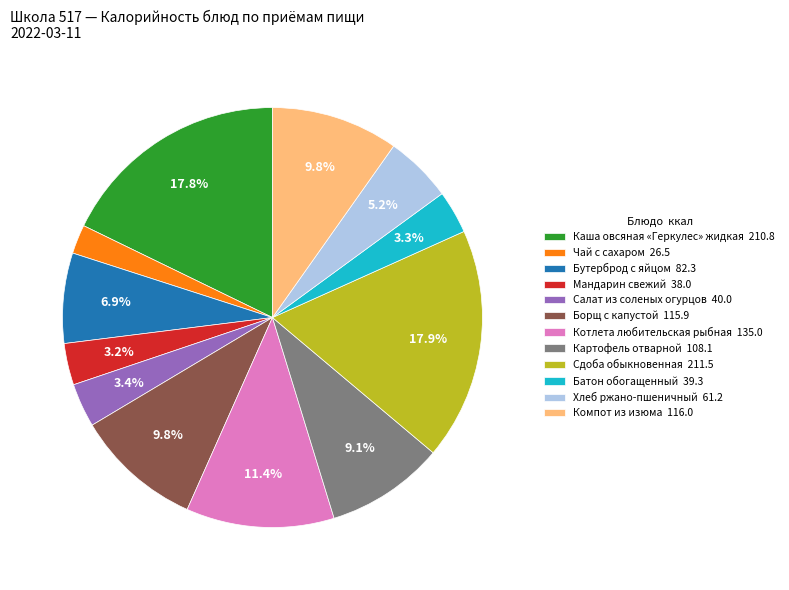

Which category has the smallest portion of the pie?

Чай с сахаром